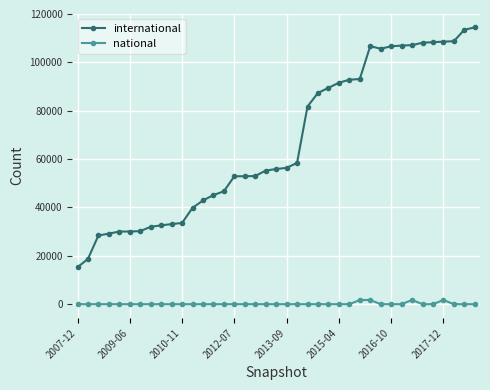

True or false: national and international intersect in this chart.

False